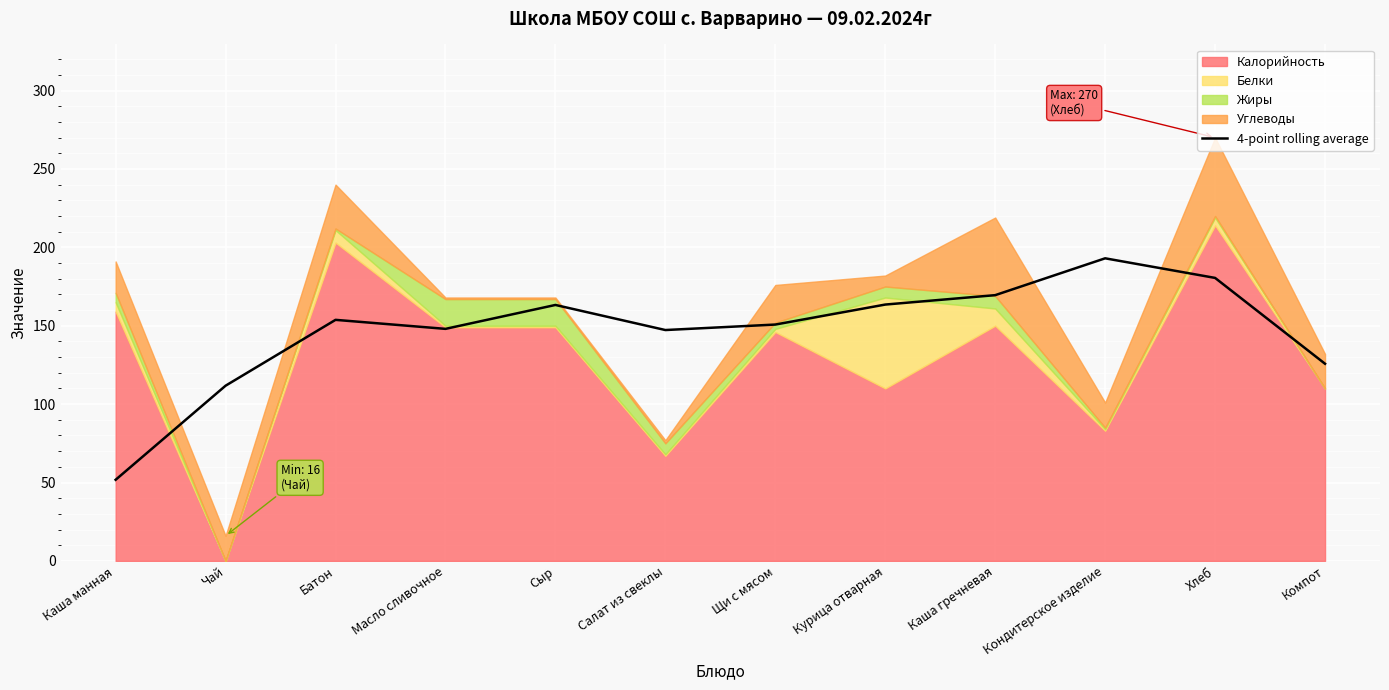

Between Масло сливочное and Компот, which is larger?

Масло сливочное